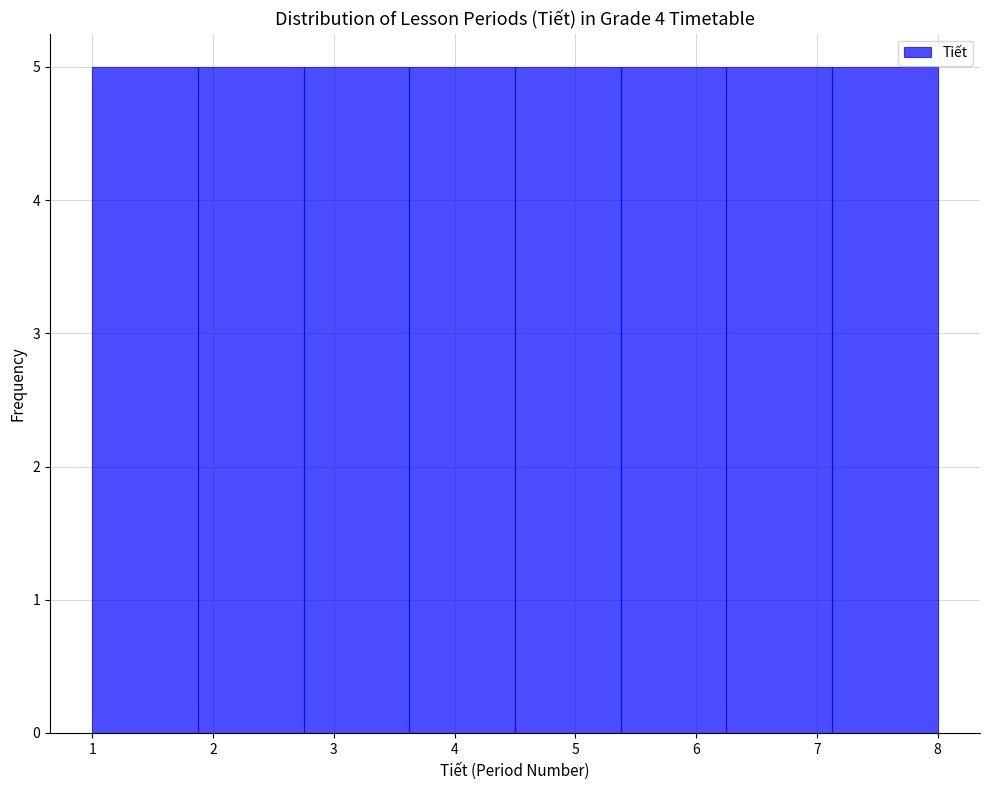

How tall is the bar that spans 6.3 to 7.1 on the x-axis? Neither the bar edges nor the heights are printed on the chart, so give them approximately, as read against the axes.

5